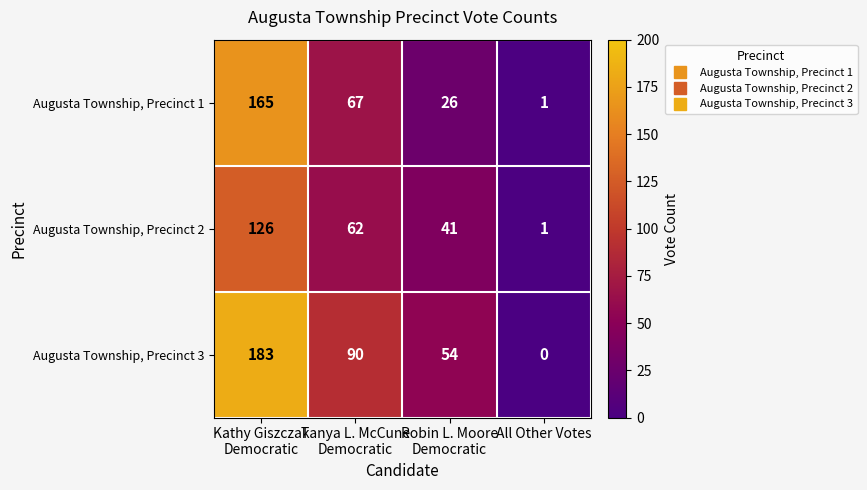

Reading right to left, transcribe all the data shown in this chart.

Augusta Township, Precinct 1: 1	26	67	165
Augusta Township, Precinct 2: 1	41	62	126
Augusta Township, Precinct 3: 0	54	90	183